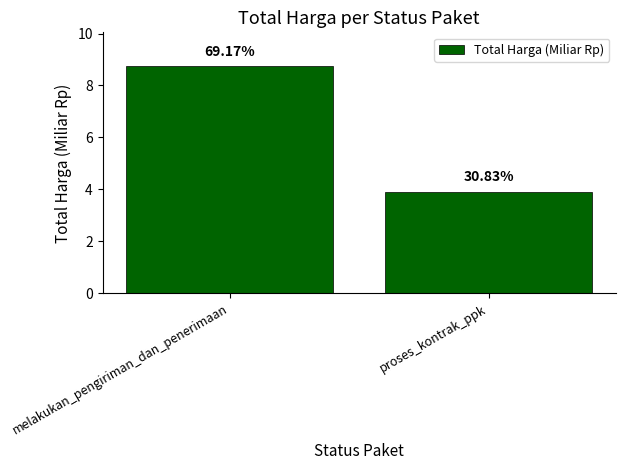

How many bars are there in total?

2